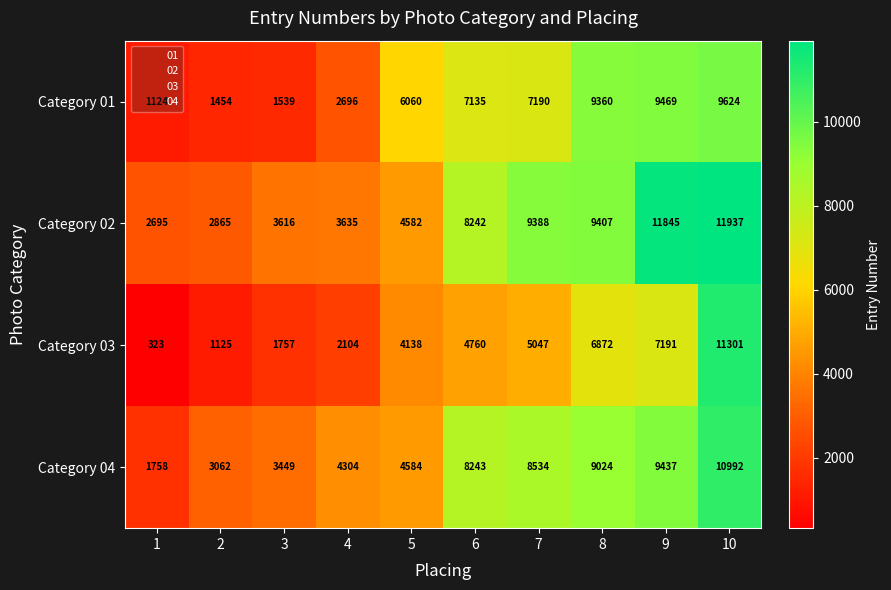

What is the greatest value displayed?

11937